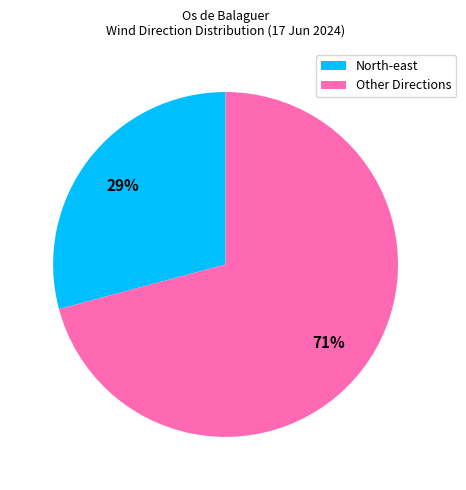

Is there a majority slice in this chart?

Yes